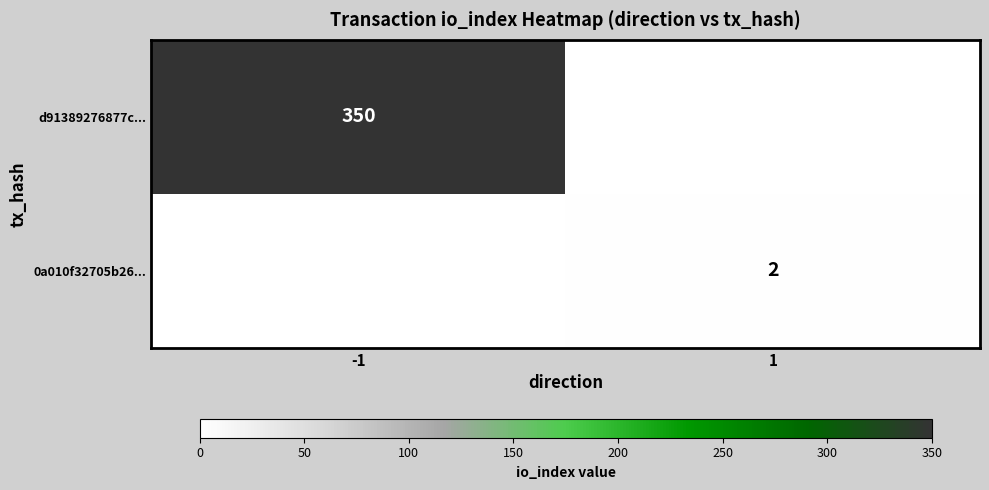

Is it true that 0a010f32705b26... equals 3 at 1?

False